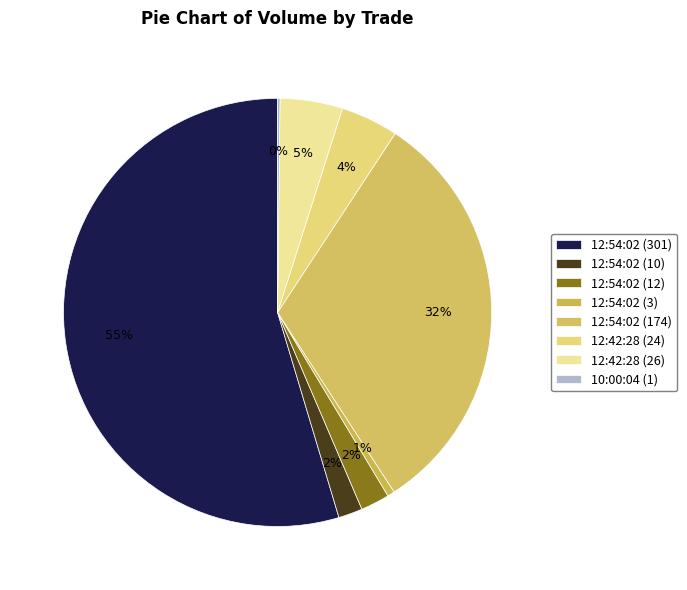

Which has a higher value, 12:54:02 (12) or 12:54:02 (301)?

12:54:02 (301)